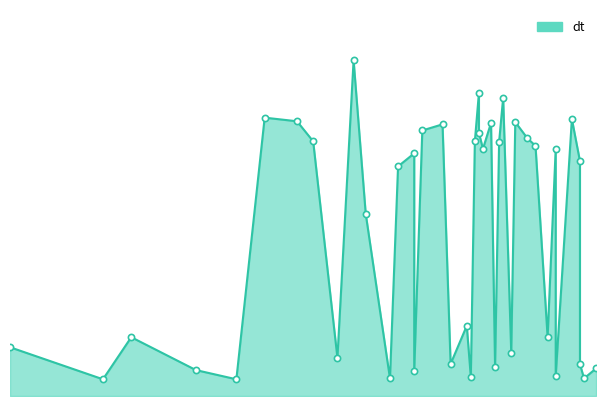

Between 337 and 374, which is larger?

374